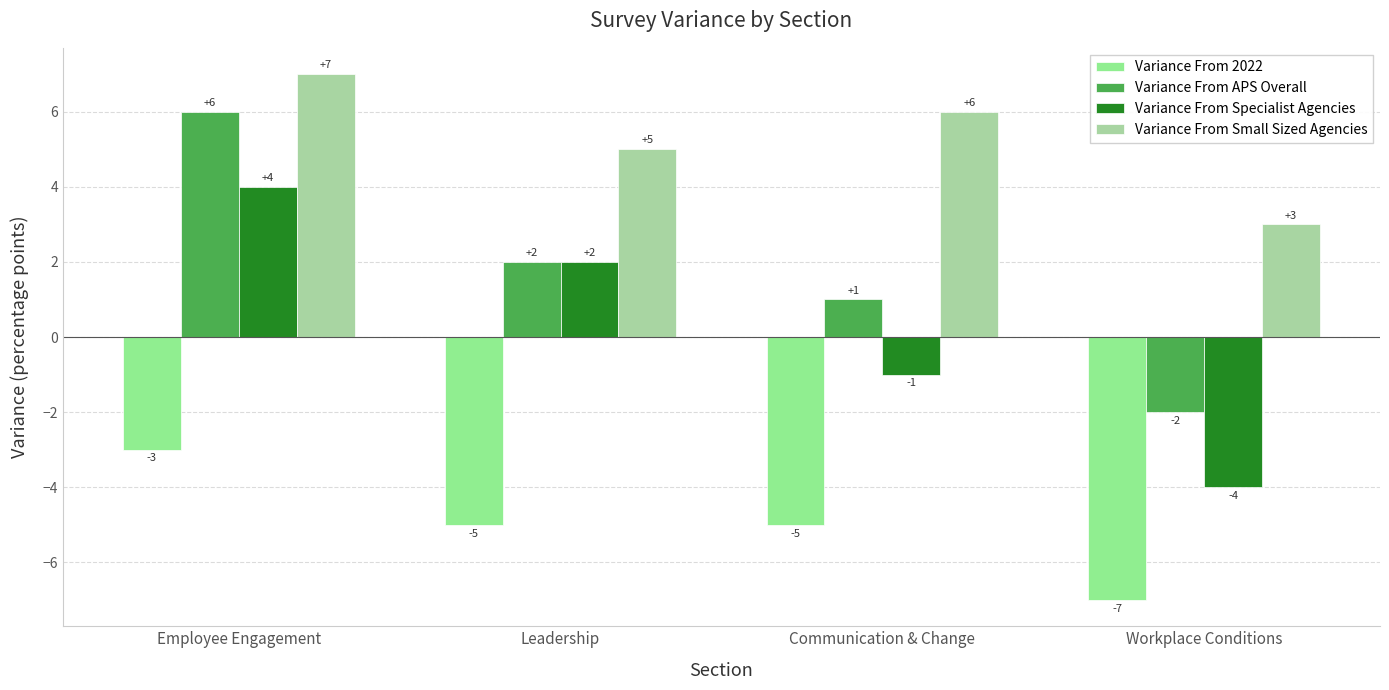

Read the Variance From APS Overall value at Employee Engagement.

6